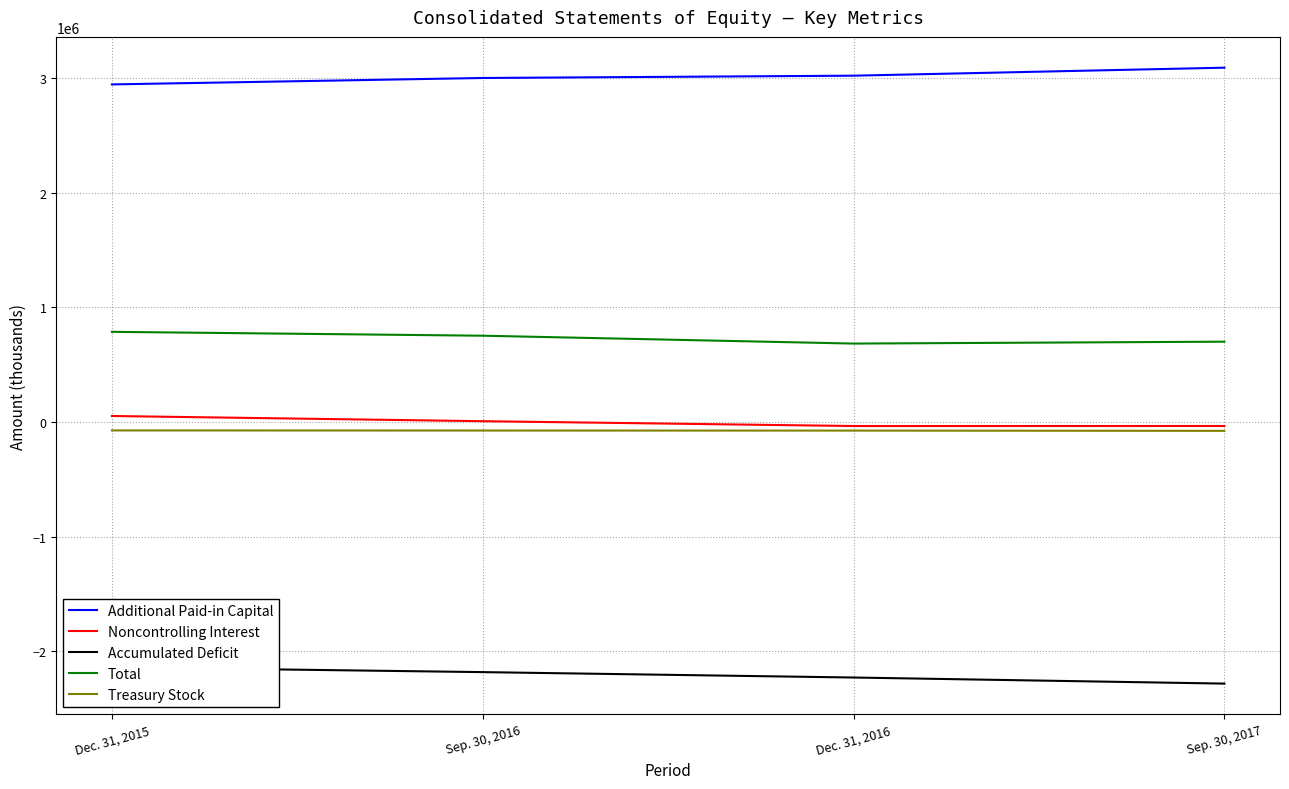

True or false: Total has a value of 448878 at Sep. 30, 2017.

False